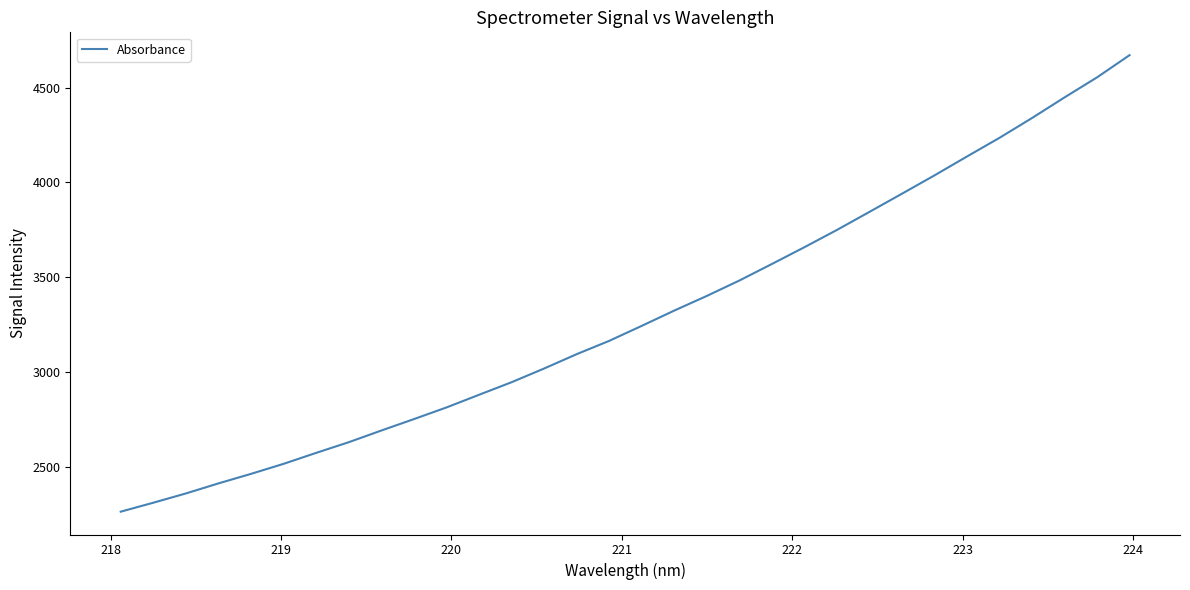

What is the maximum value shown in the chart?

4671.4